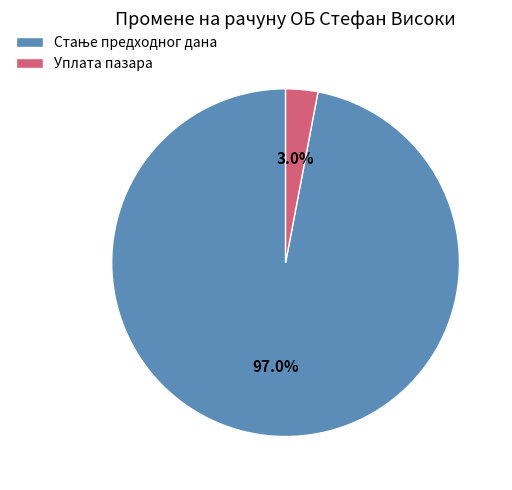

How many segments does this pie chart have?

2